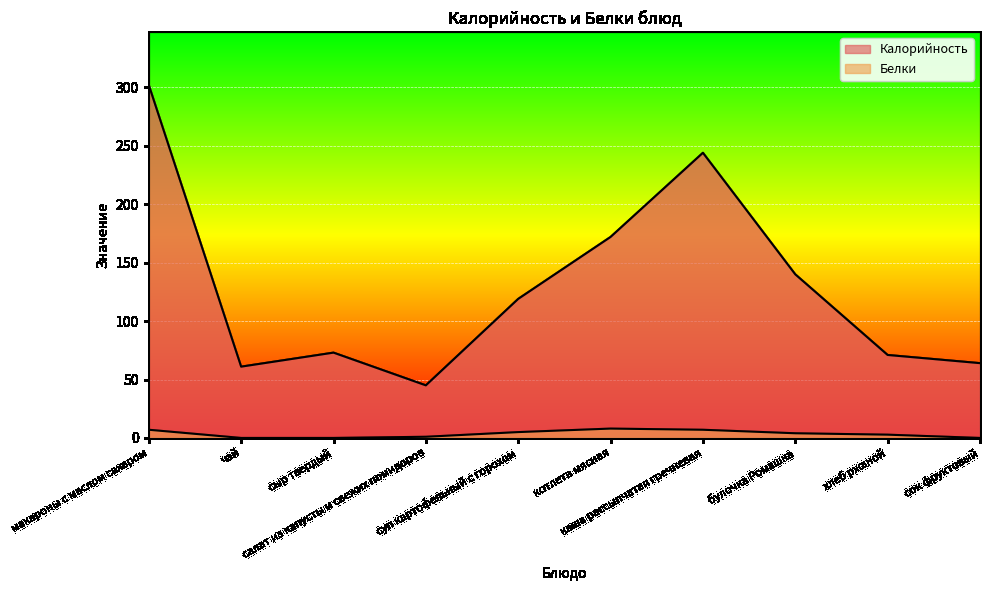

What position from the left is сыр твердый?

3